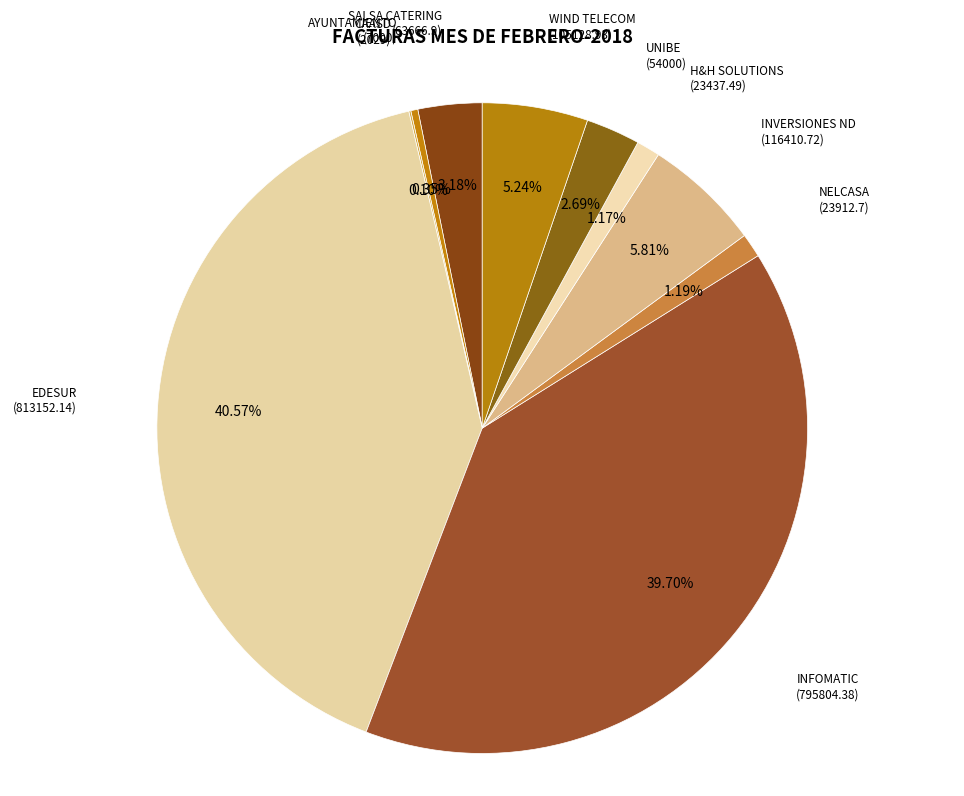

Between WIND TELECOM (105128.93) and EDESUR (813152.14), which is larger?

EDESUR (813152.14)